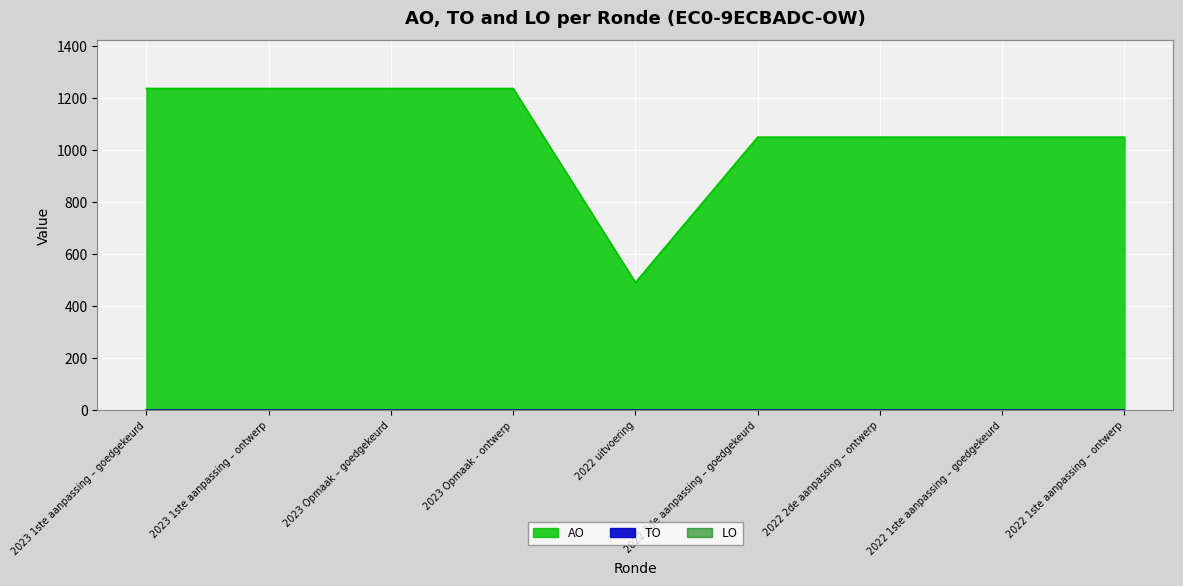

Count the AO values in the range 1050 to 1237.

8